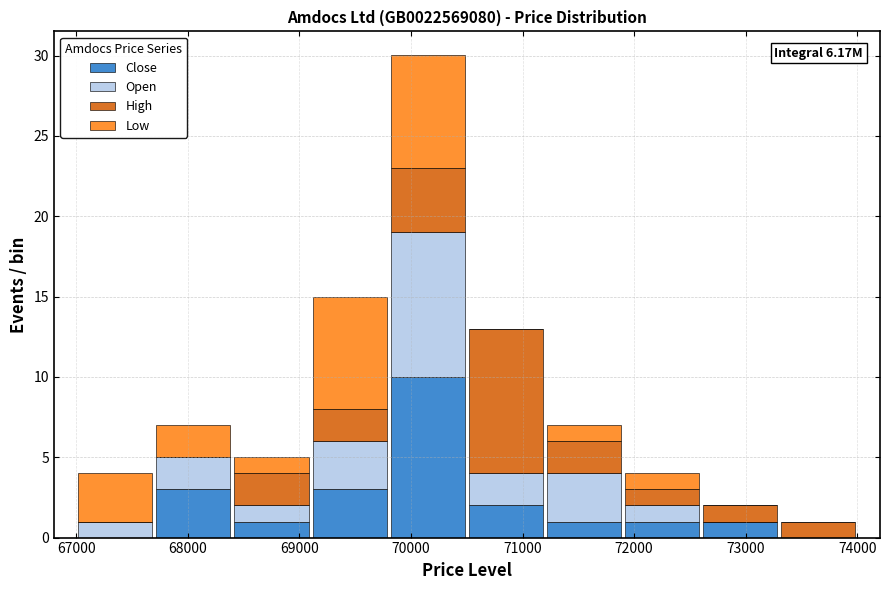

Which range on the x-axis has the tallest stacked bar (by total height)?

69800 to 70500